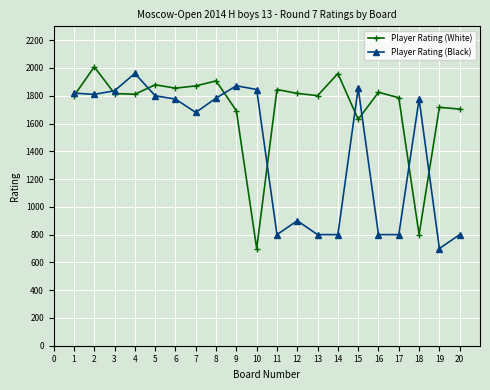

What is the highest value of the Player Rating (Black) series?

1961